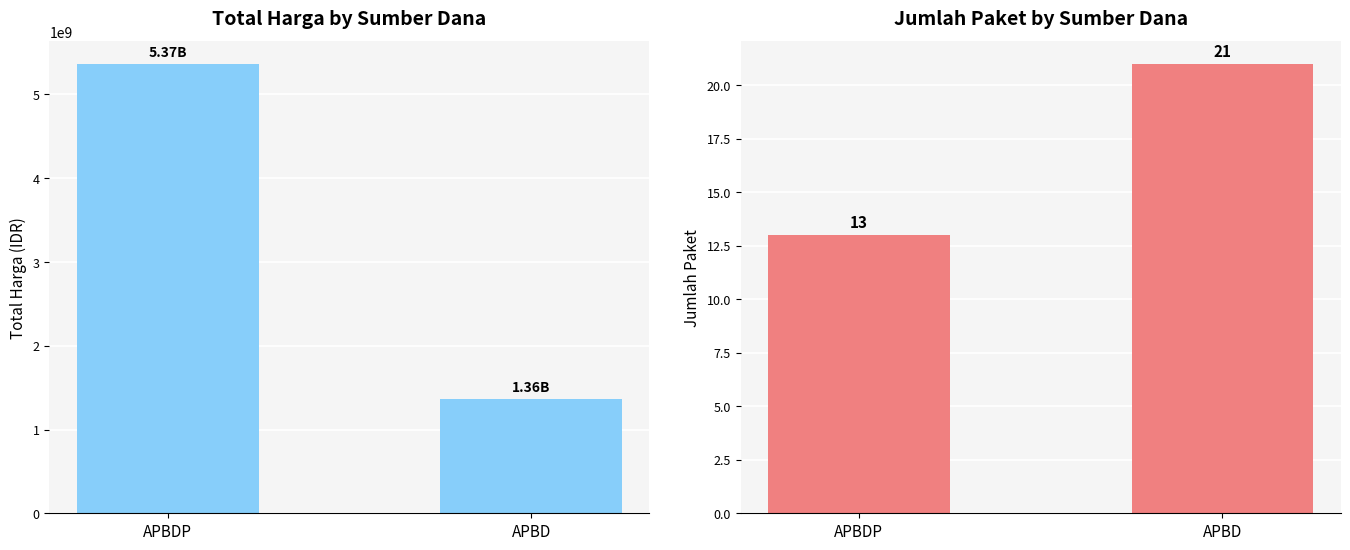

What is the minimum value shown in the chart?

13